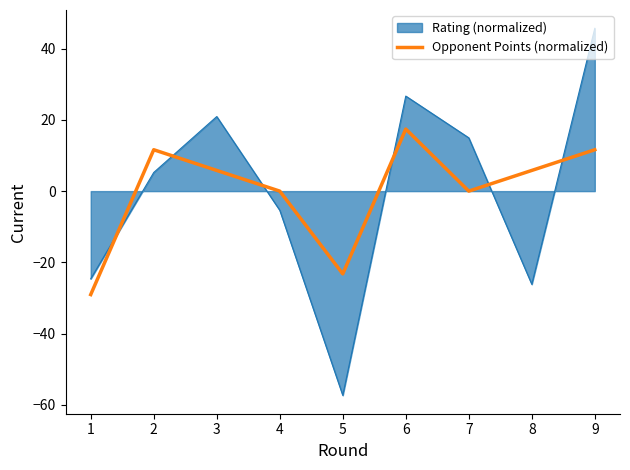

What is the maximum value shown in the chart?

45.7